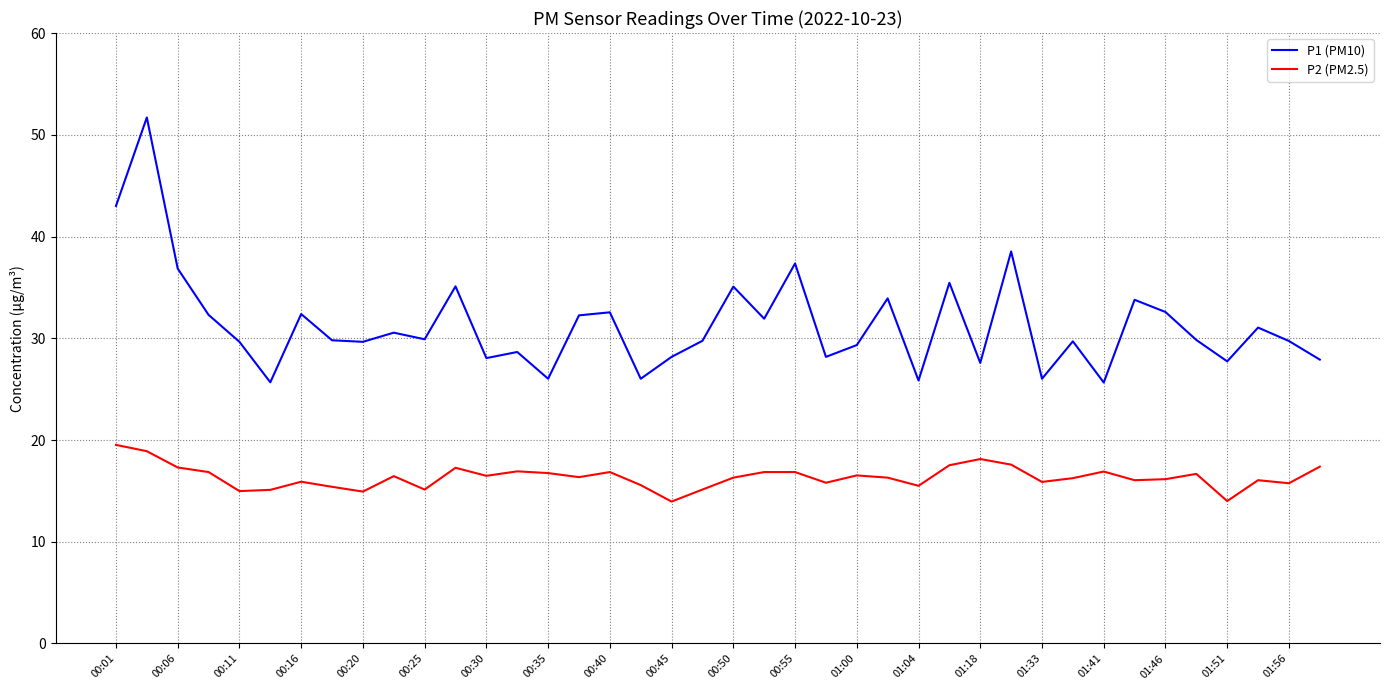

Which series has the largest range (max minus min)?

P1 (PM10)